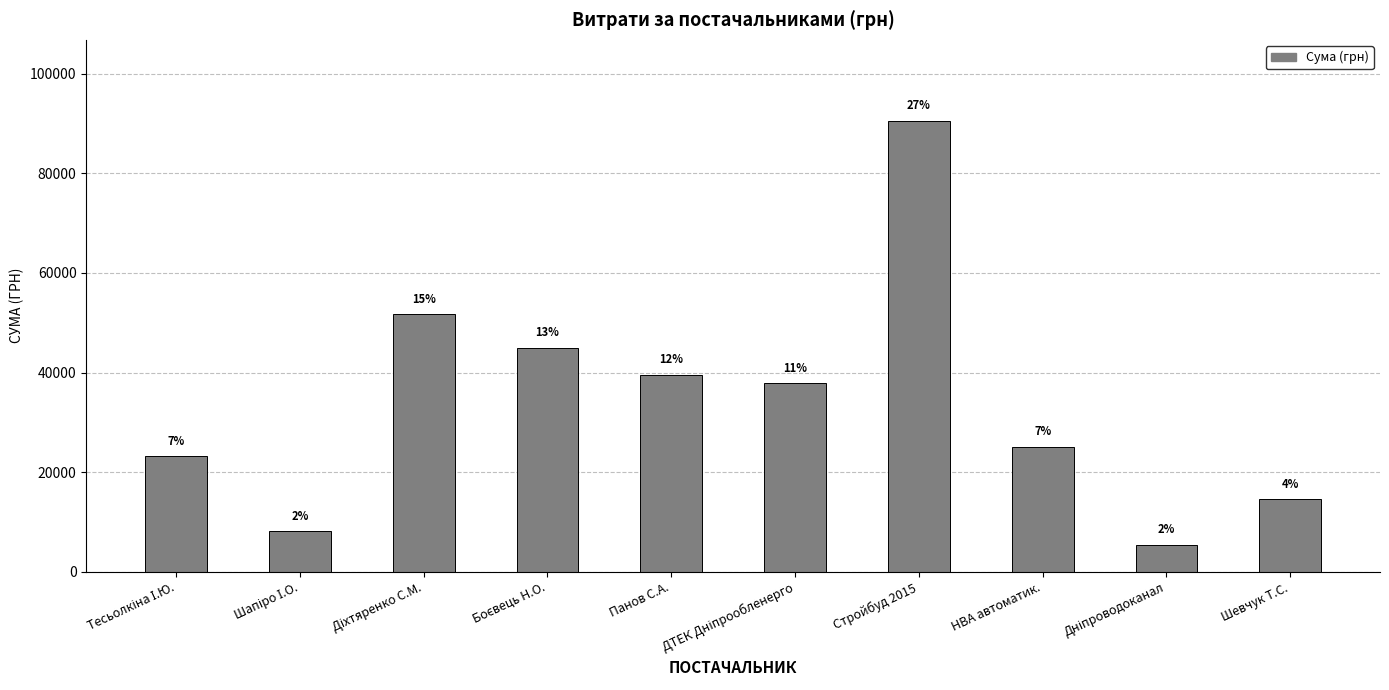

How many bars are there in total?

10